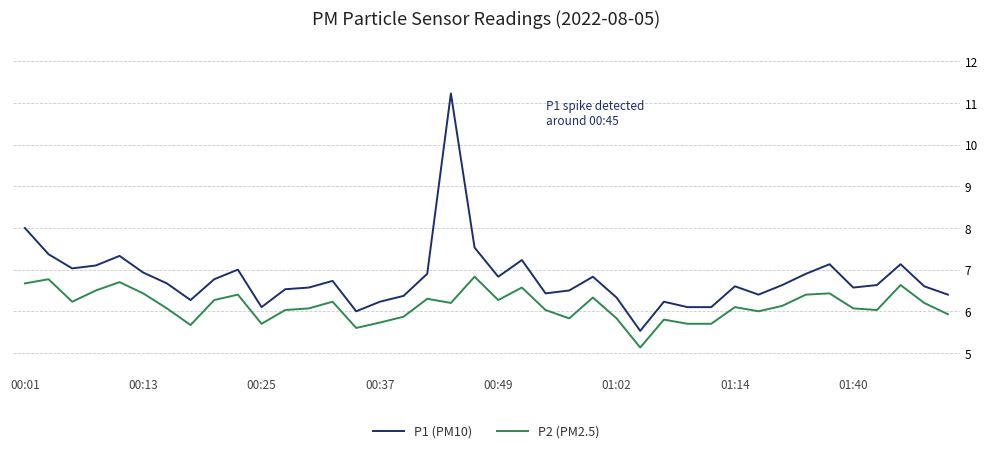

List the series in order of their overall mean, highest first.

P1 (PM10), P2 (PM2.5)